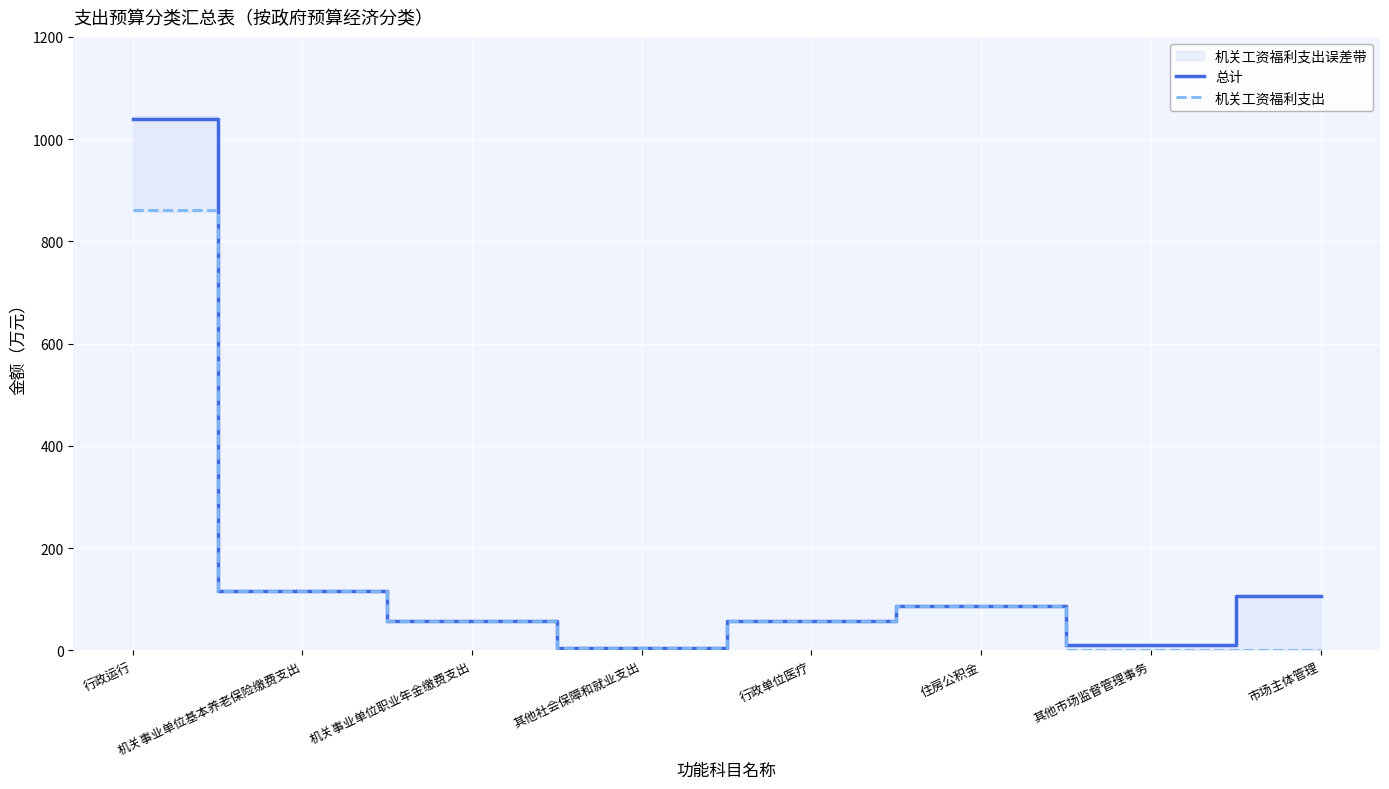

True or false: 总计 has more than 0 points higher than both neighbors.

True